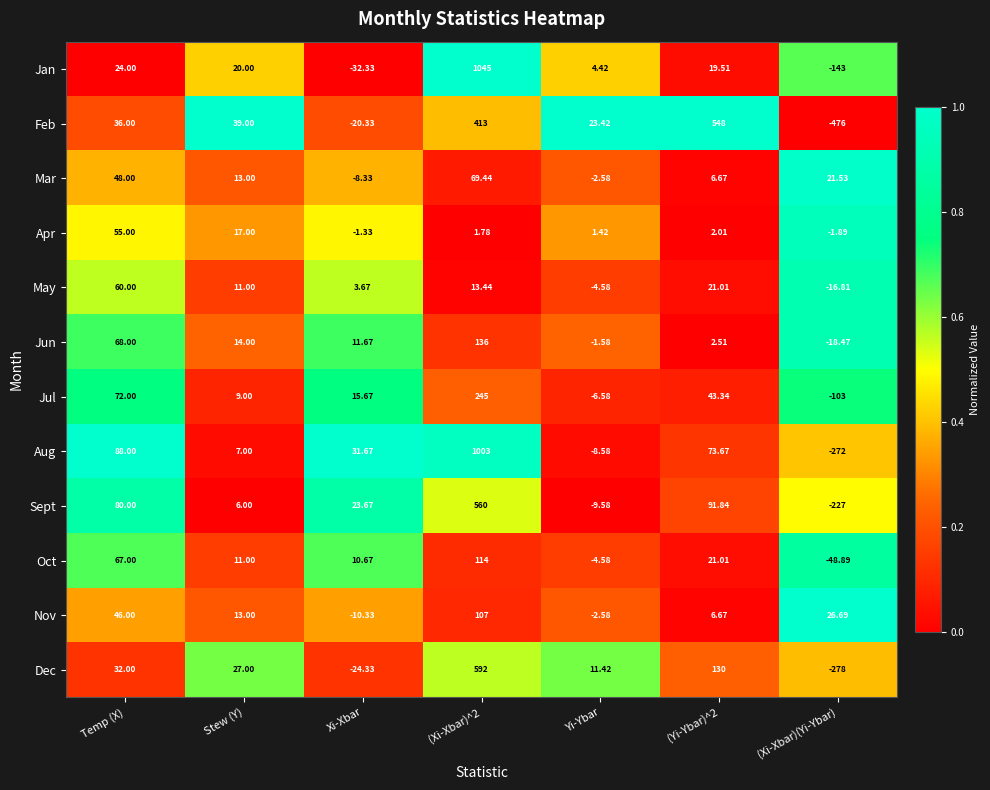

Rank the series at (Xi-Xbar)(Yi-Ybar) from highest to lowest value.

Nov, Mar, Apr, May, Jun, Oct, Jul, Jan, Sept, Aug, Dec, Feb